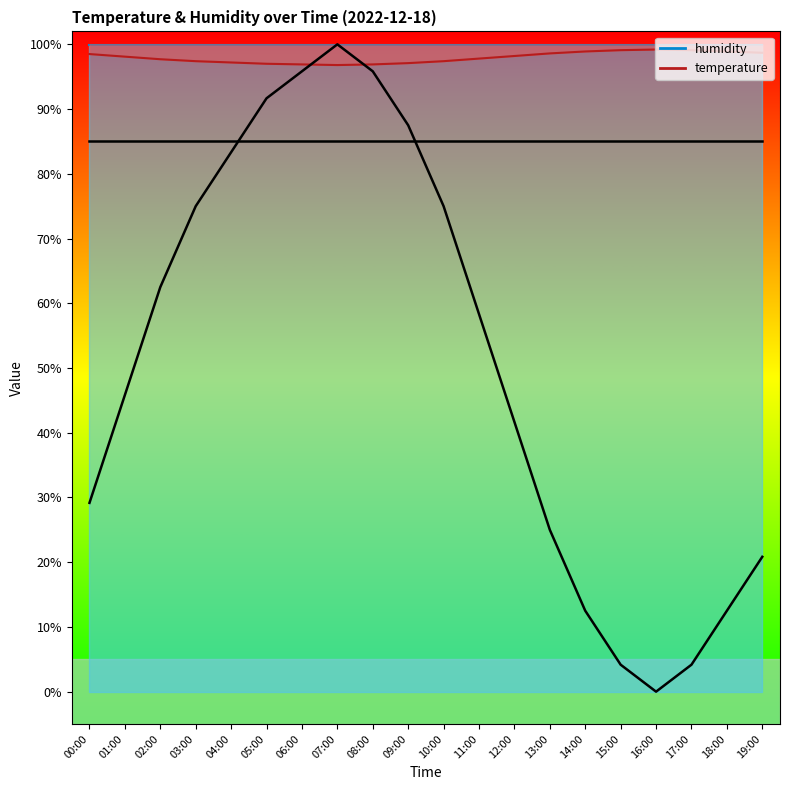

Where is the first local maximum?

16:00